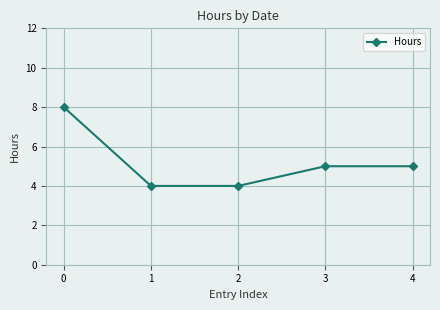

Reading left to right, what are all the values shown in this chart?

8	4	4	5	5